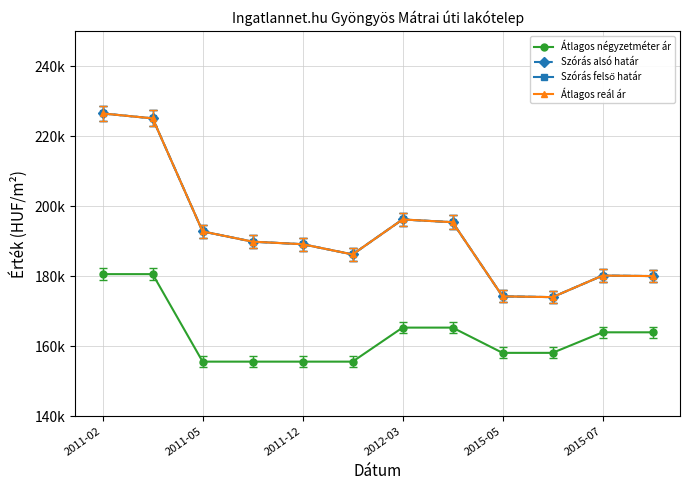

Is this an area chart (filled region under the line)?

No